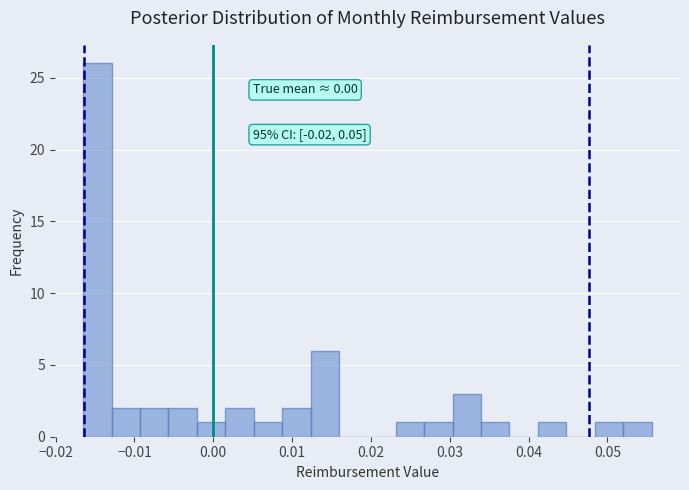

Read against the x-axis, roughly where is the centre of the tallest bar?

-0.015